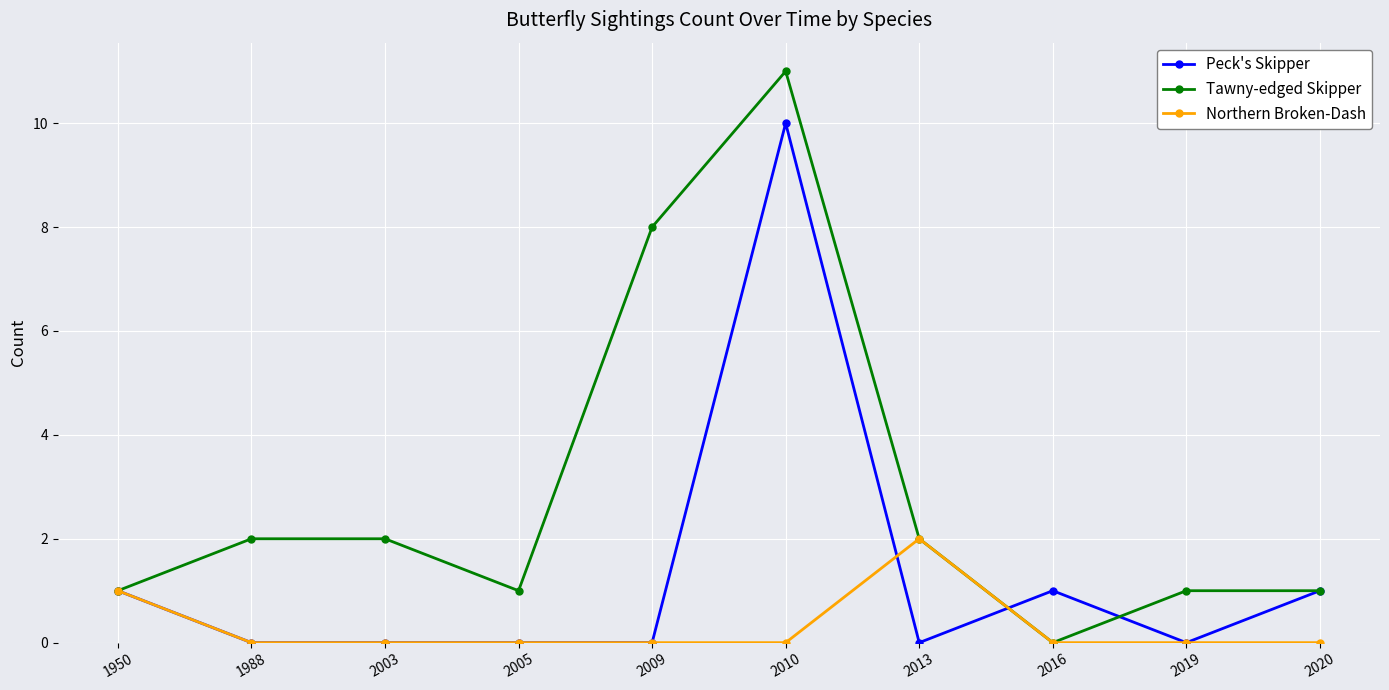

Reading left to right, list all the values displayed in this chart.

Peck's Skipper: 1	0	0	0	0	10	0	1	0	1
Tawny-edged Skipper: 1	2	2	1	8	11	2	0	1	1
Northern Broken-Dash: 1	0	0	0	0	0	2	0	0	0